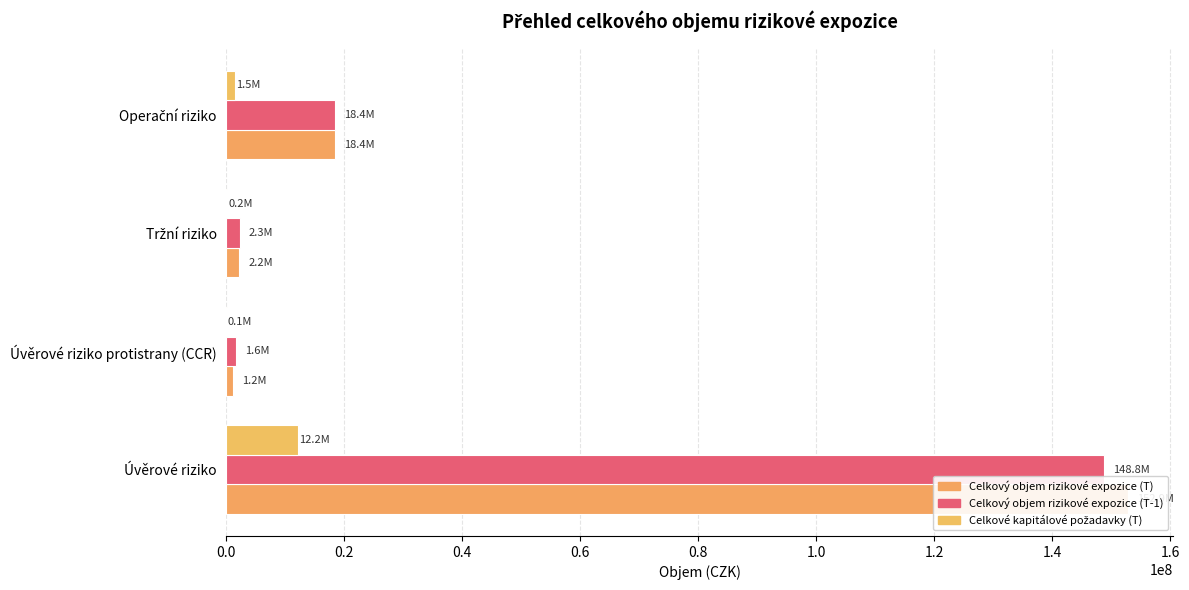

Reading right to left, transcribe all the data shown in this chart.

Celkový objem rizikové expozice (T): 18398053.4	2227199.4	1187824.6	152869853.4
Celkový objem rizikové expozice (T-1): 18398053.4	2331024.1	1602783.2	148803775.8
Celkové kapitálové požadavky (T): 1471844.3	178176.0	95026.0	12229588.3